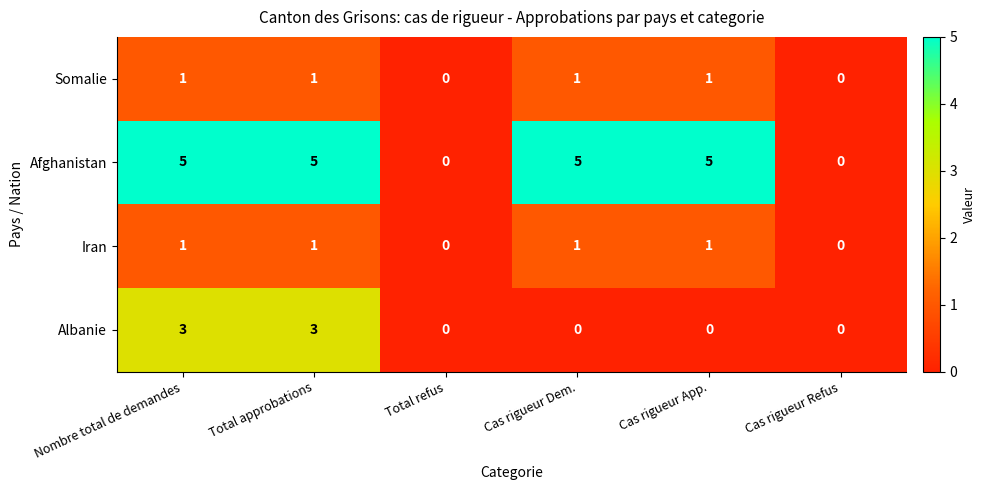

Which series has the widest spread of values?

Afghanistan